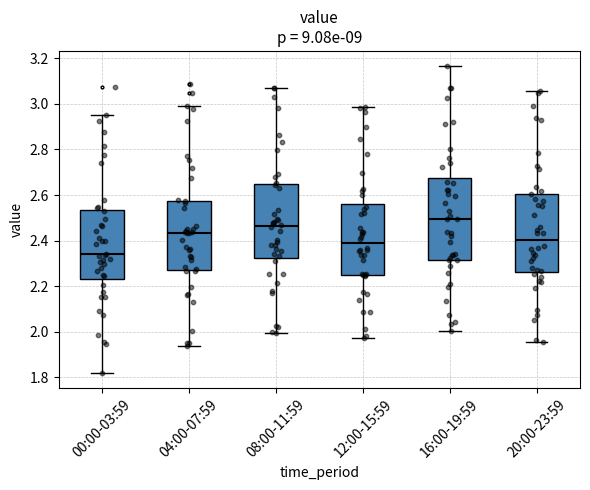

Reading left to right, read every box against the y-axis: the position of its median line, the range the box covers, and the ends of its whiskers. The values are not printed on the chart, so give them approximately, as read against the axis.

00:00-03:59: median 2.34, box 2.24 to 2.54, whiskers 1.82 to 2.96
04:00-07:59: median 2.44, box 2.28 to 2.58, whiskers 1.94 to 3.00
08:00-11:59: median 2.46, box 2.32 to 2.64, whiskers 2.00 to 3.08
12:00-15:59: median 2.38, box 2.24 to 2.56, whiskers 1.98 to 2.98
16:00-19:59: median 2.50, box 2.32 to 2.68, whiskers 2.00 to 3.16
20:00-23:59: median 2.40, box 2.26 to 2.60, whiskers 1.96 to 3.06